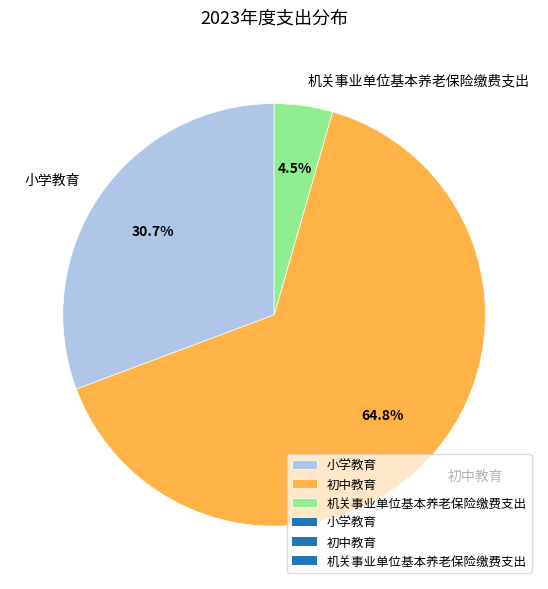

Which slice is the smallest?

机关事业单位基本养老保险缴费支出